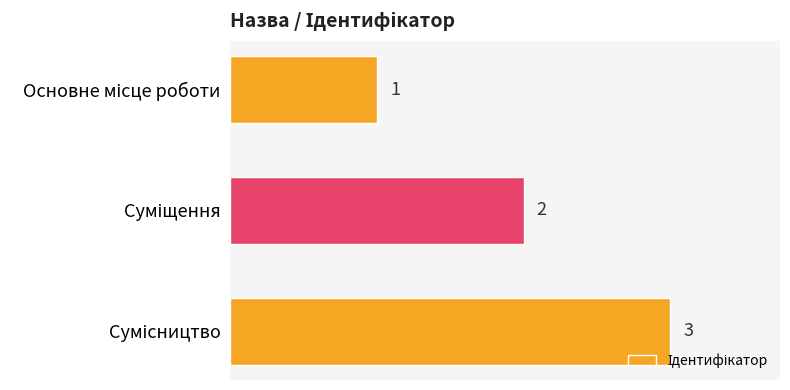

What is the minimum value shown in the chart?

1